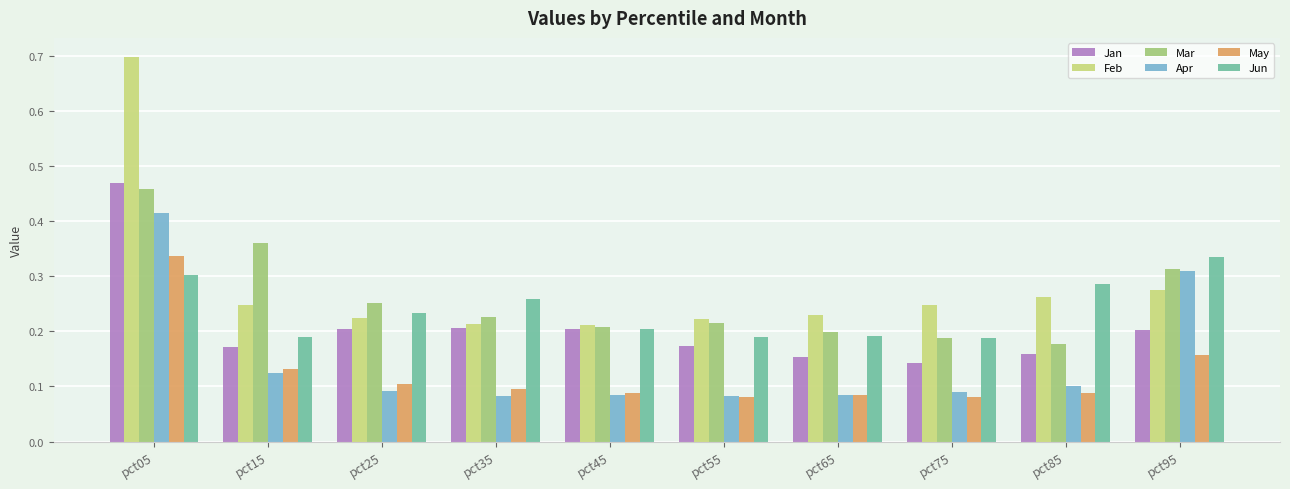

True or false: Jan has a value of 0.2 at pct85.

True